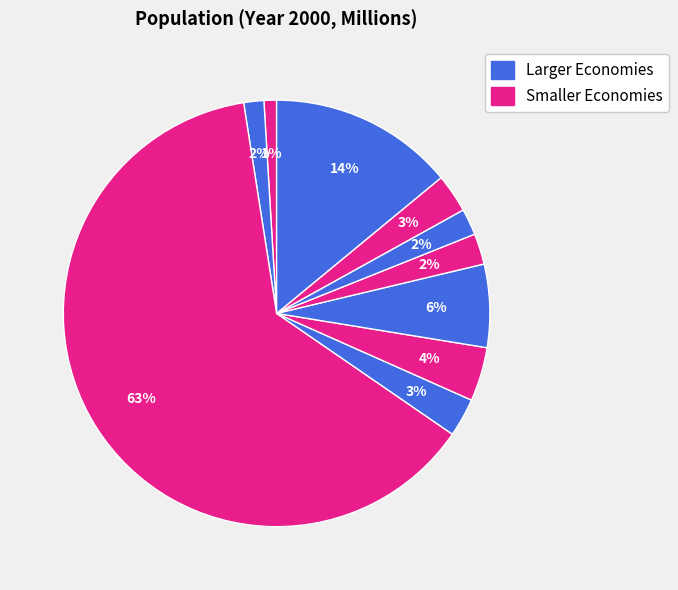

How many slices are in this pie chart?

10